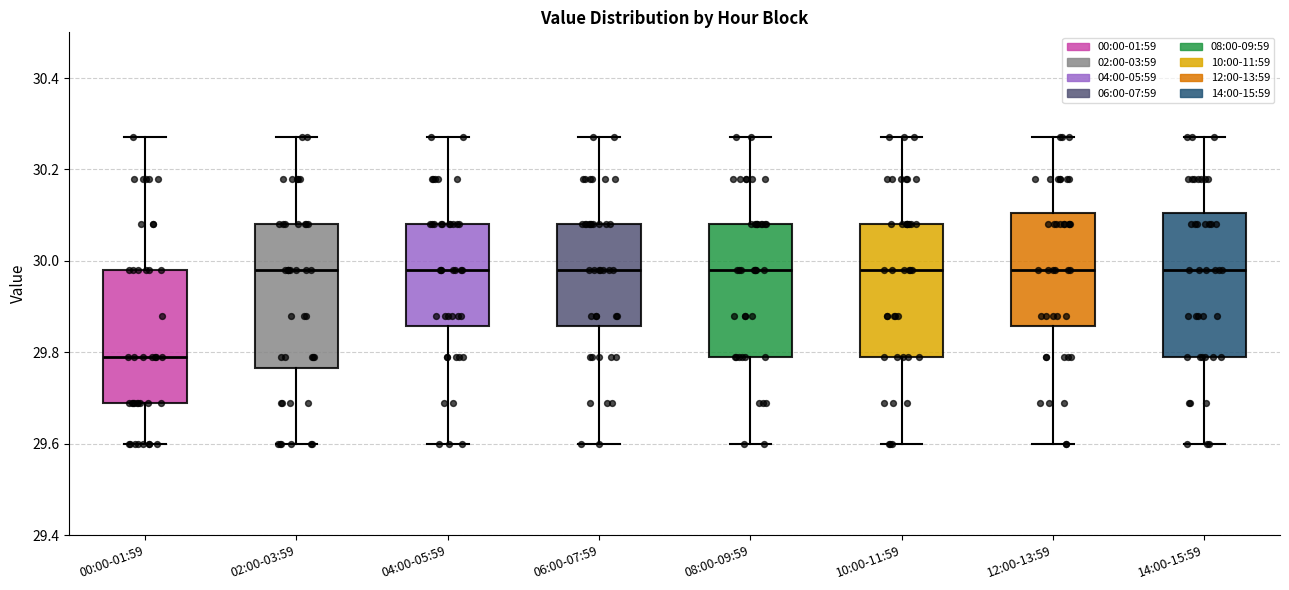

Reading left to right, transcribe this box plot: for each box, give where its median line is, the range the box spans, and where its two whiskers end, as read against the y-axis. The values are not printed on the chart, so give them approximately, as read against the axis.

00:00-01:59: median 29.80, box 29.70 to 29.98, whiskers 29.60 to 30.28
02:00-03:59: median 29.98, box 29.76 to 30.08, whiskers 29.60 to 30.28
04:00-05:59: median 29.98, box 29.86 to 30.08, whiskers 29.60 to 30.28
06:00-07:59: median 29.98, box 29.86 to 30.08, whiskers 29.60 to 30.28
08:00-09:59: median 29.98, box 29.80 to 30.08, whiskers 29.60 to 30.28
10:00-11:59: median 29.98, box 29.80 to 30.08, whiskers 29.60 to 30.28
12:00-13:59: median 29.98, box 29.86 to 30.10, whiskers 29.60 to 30.28
14:00-15:59: median 29.98, box 29.80 to 30.10, whiskers 29.60 to 30.28